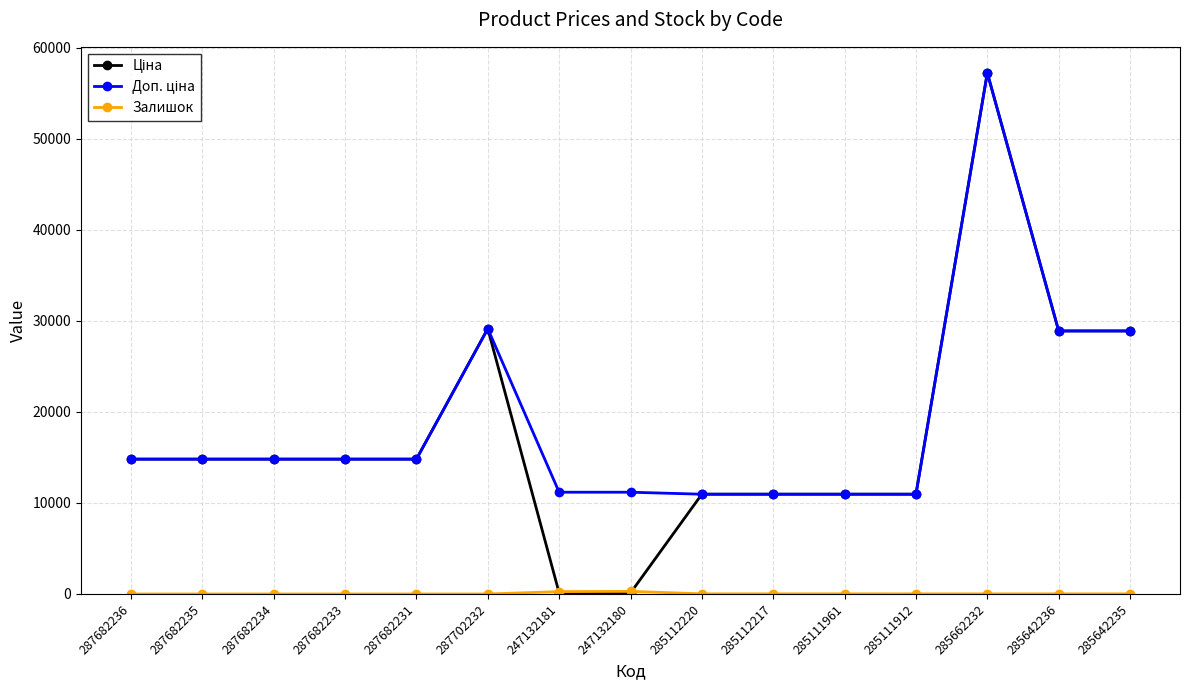

At which category does the chart reach its peak across all series?

285662232